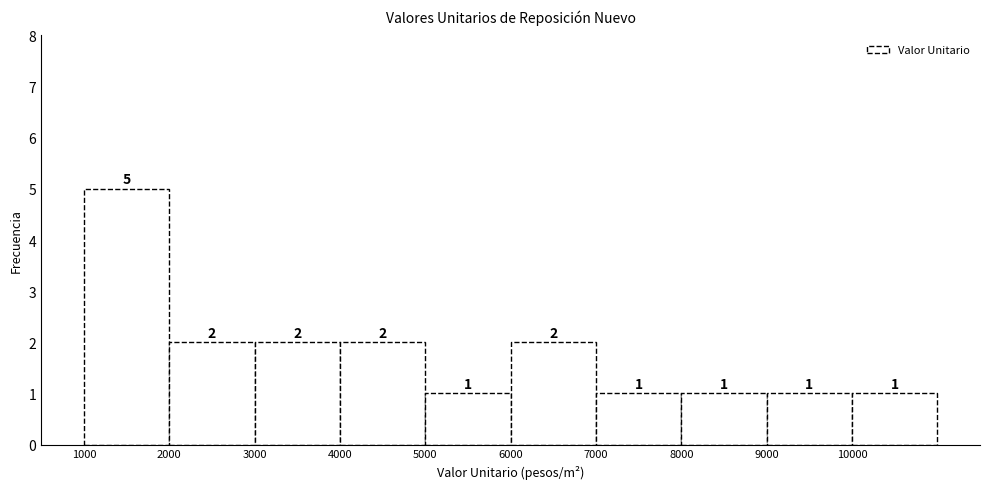

Reading left to right, list every bar in this chart as the range it spans on the x-axis followed by its height.

1000 to 2000: 5
2000 to 3000: 2
3000 to 4000: 2
4000 to 5000: 2
5000 to 6000: 1
6000 to 7000: 2
7000 to 8000: 1
8000 to 9000: 1
9000 to 10000: 1
10000 to 11000: 1